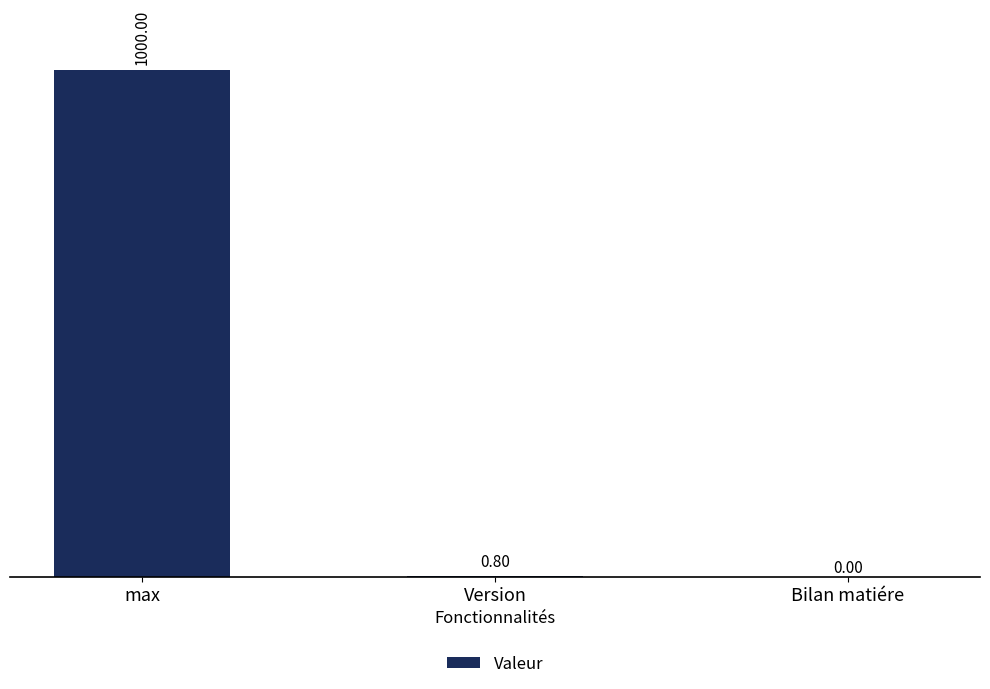

What is the sum of the values at Bilan matiére and max?

1000.0